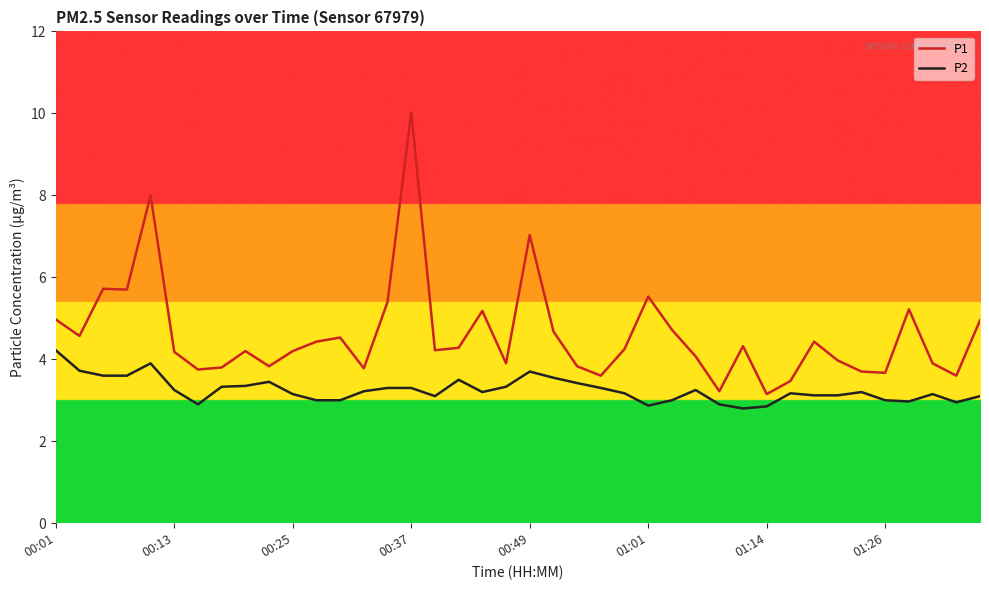

Which series has the largest range (max minus min)?

P1